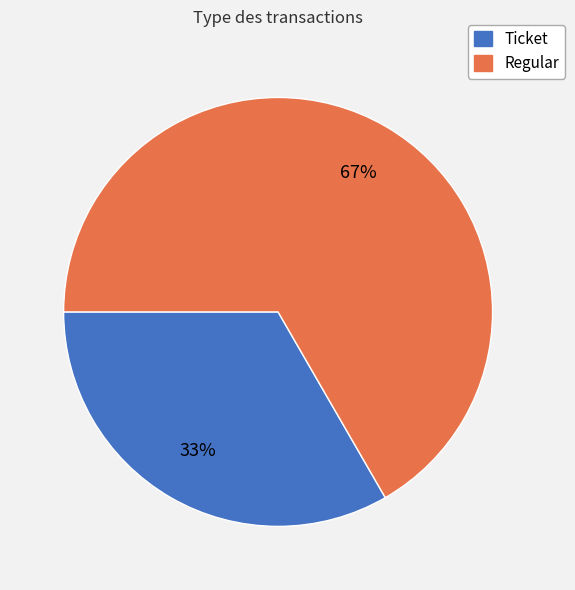

Does any single category account for the majority?

Yes